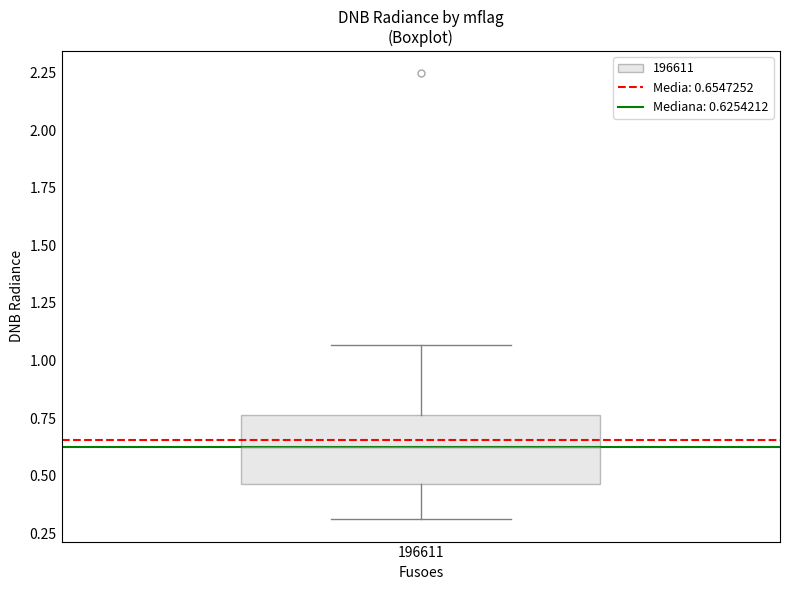

Transcribe this box plot: give where the median line is, the range the box spans, and where the two whiskers end, as read against the y-axis. The values are not printed on the chart, so give them approximately, as read against the axis.

median 0.65, box 0.45 to 0.75, whiskers 0.30 to 1.05